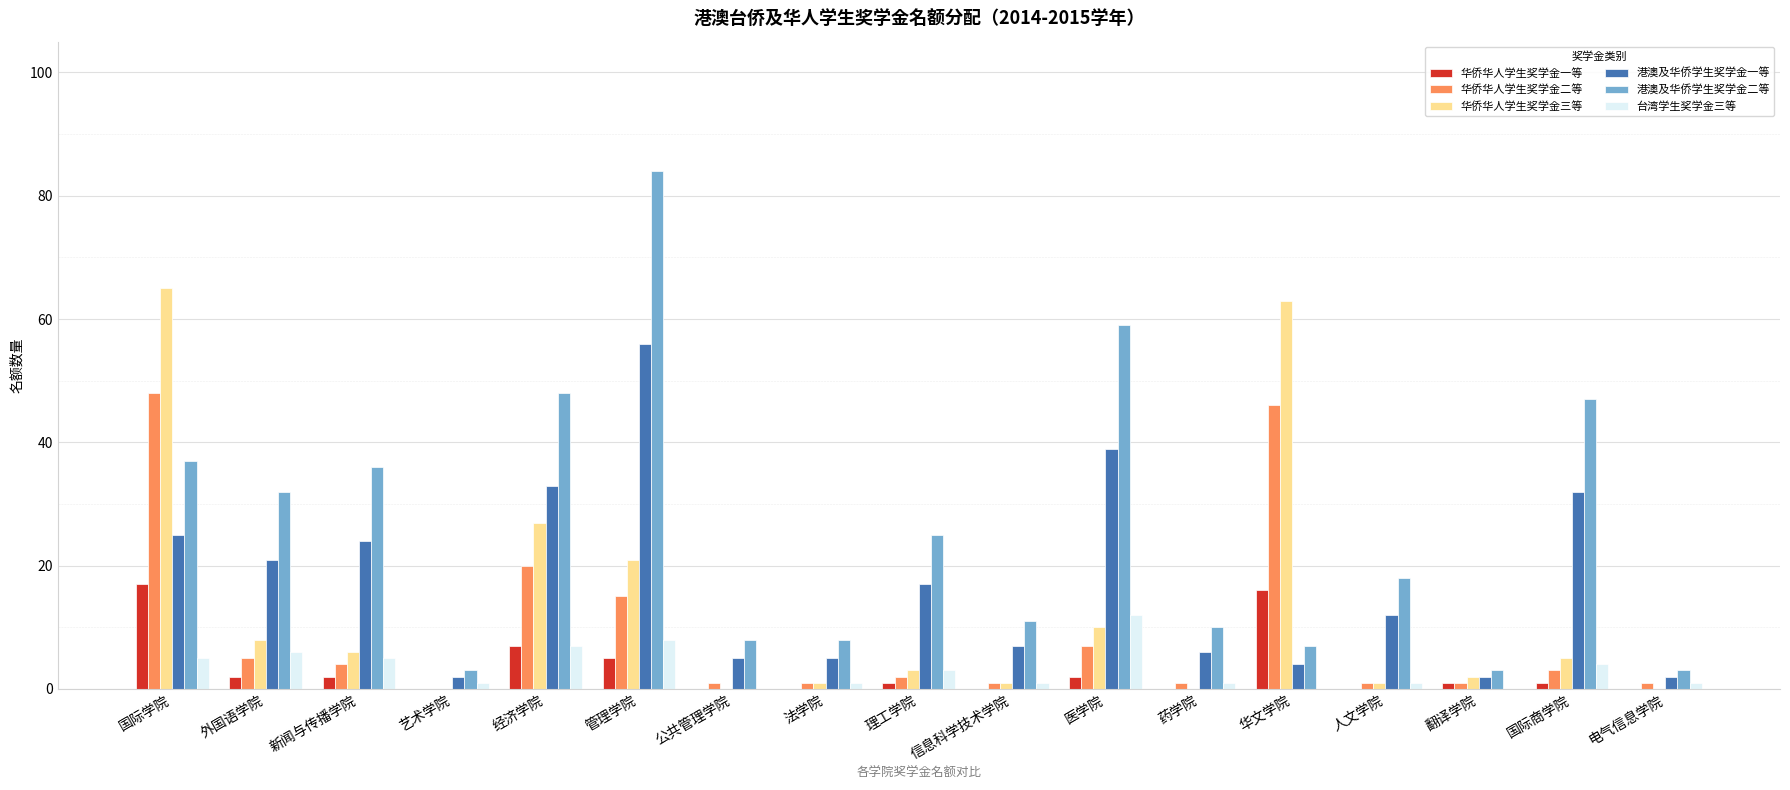

Reading left to right, what are all the values shown in this chart?

华侨华人学生奖学金一等: 17	2	2	0	7	5	0	0	1	0	2	0	16	0	1	1	0
华侨华人学生奖学金二等: 48	5	4	0	20	15	1	1	2	1	7	1	46	1	1	3	1
华侨华人学生奖学金三等: 65	8	6	0	27	21	0	1	3	1	10	0	63	1	2	5	0
港澳及华侨学生奖学金一等: 25	21	24	2	33	56	5	5	17	7	39	6	4	12	2	32	2
港澳及华侨学生奖学金二等: 37	32	36	3	48	84	8	8	25	11	59	10	7	18	3	47	3
台湾学生奖学金三等: 5	6	5	1	7	8	0	1	3	1	12	1	0	1	0	4	1